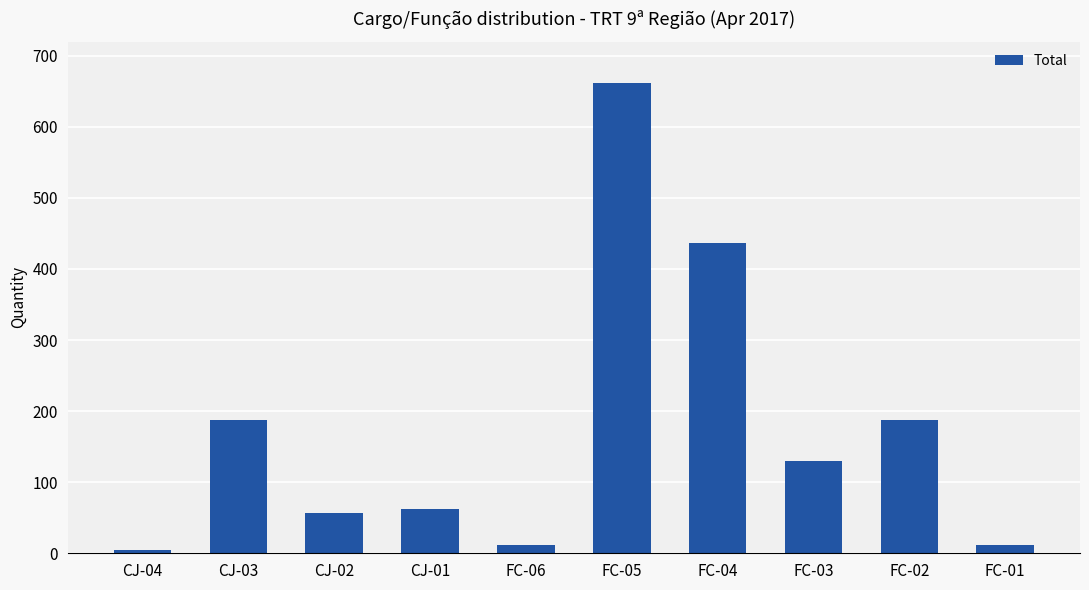

What is the change in value from FC-05 to FC-04?

-226